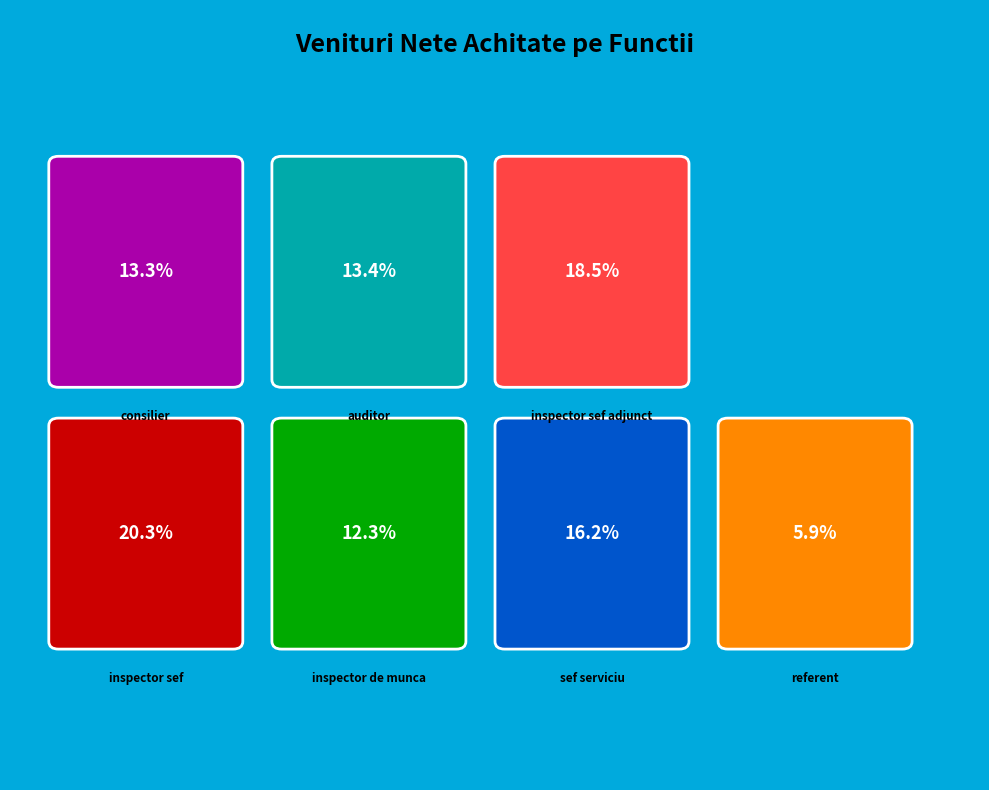

To the nearest percent, what percentage of the pie is consilier?

13%